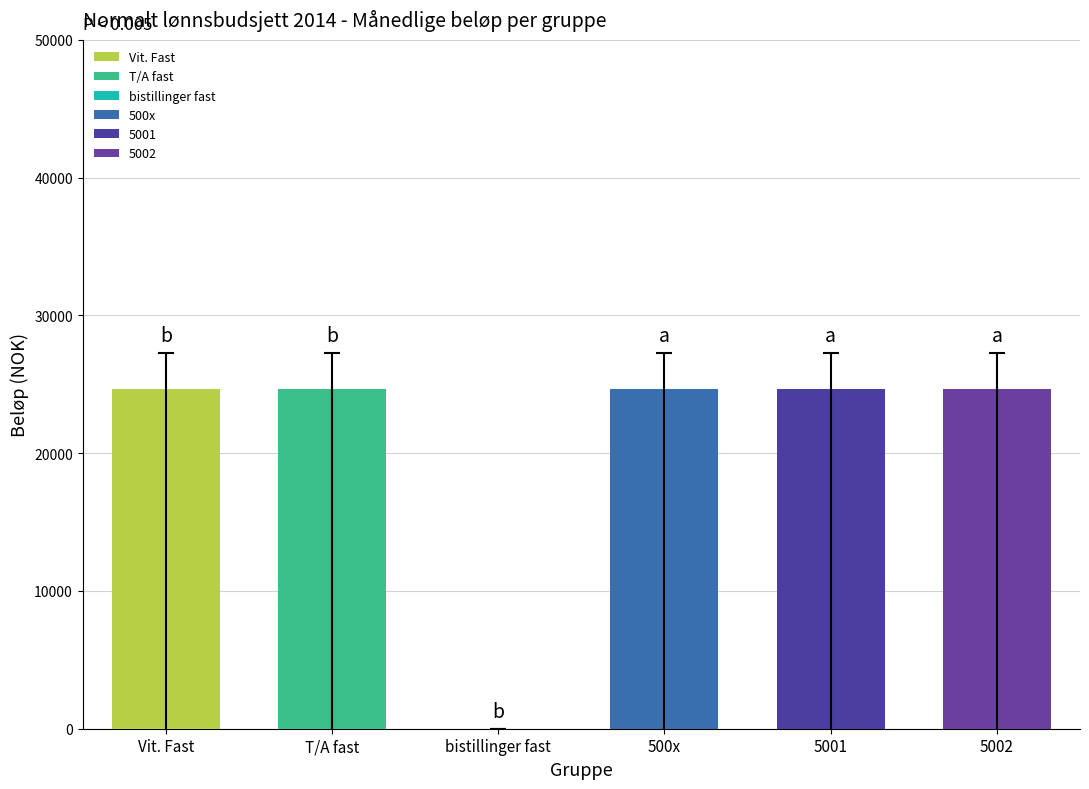

Reading left to right, what are all the values shown in this chart?

Vit. Fast=24660.0	T/A fast=24660.0	bistillinger fast=0.0	500x=24660.0	5001=24660.0	5002=24660.0